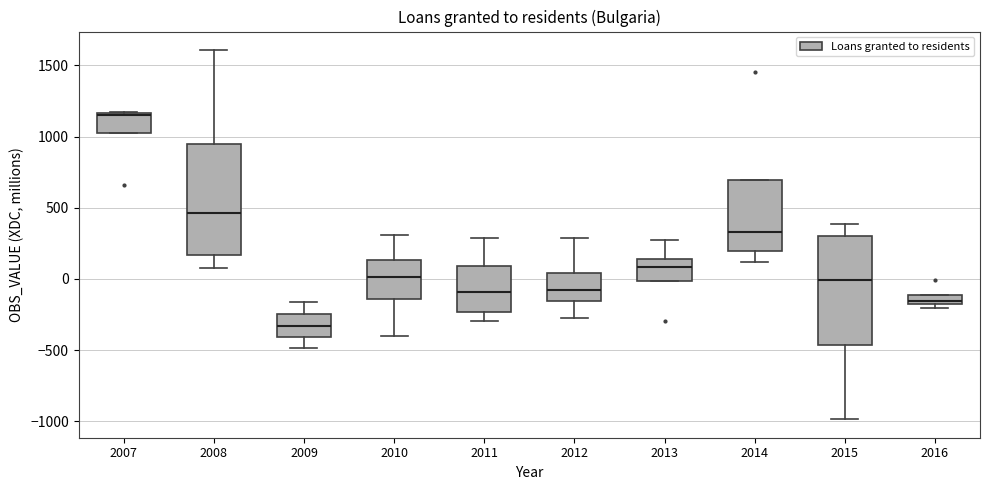

Which box has the highest median line?

2007